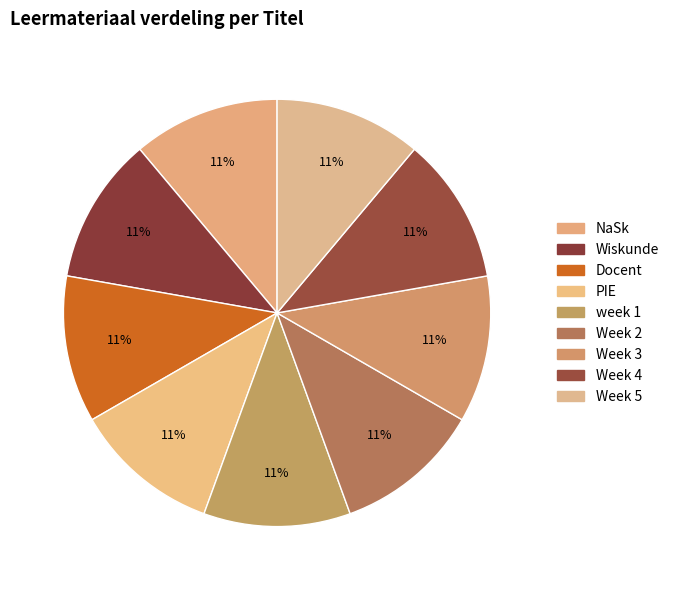

Combined, what portion of the pie is Week 5 and NaSk?

22.2%